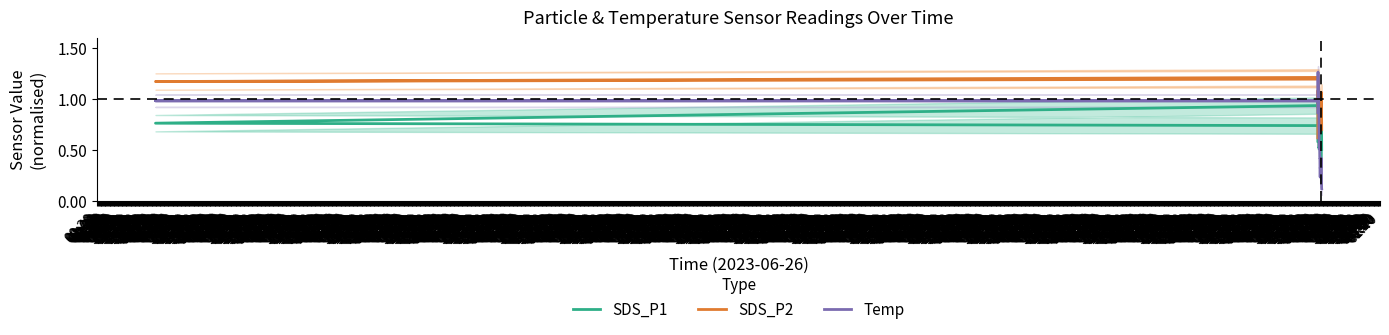

Is the value of Temp at 12:40 greater than the value of SDS_P2 at 03:00?

No